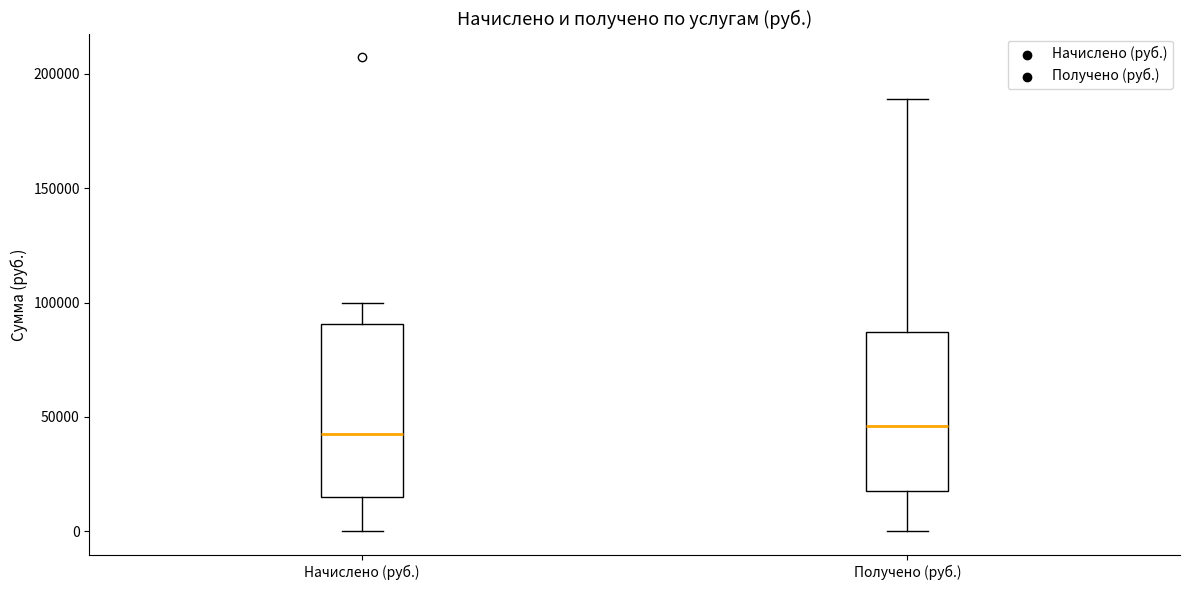

Where does the median line of the box for Начислено (руб.) sit on the y-axis? The values are not printed on the chart, so give them approximately, as read against the axis.

45000